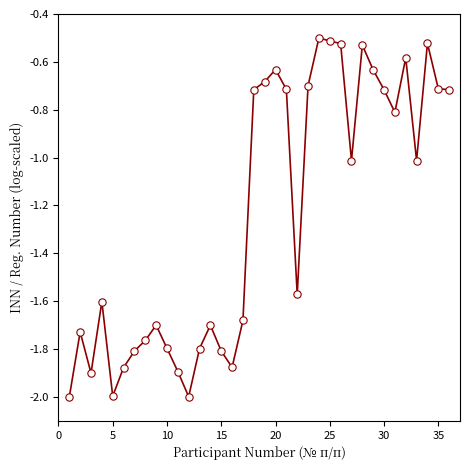

What is the minimum value shown in the chart?

-2.0